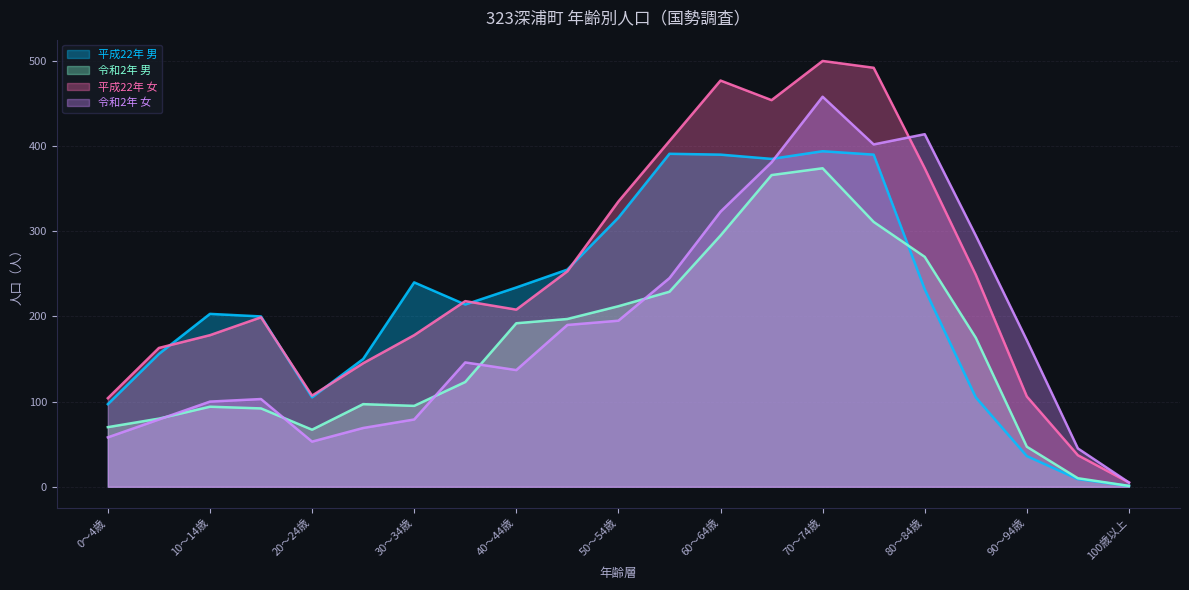

At which label does 平成22年 女 first exceed 208?

35～39歳